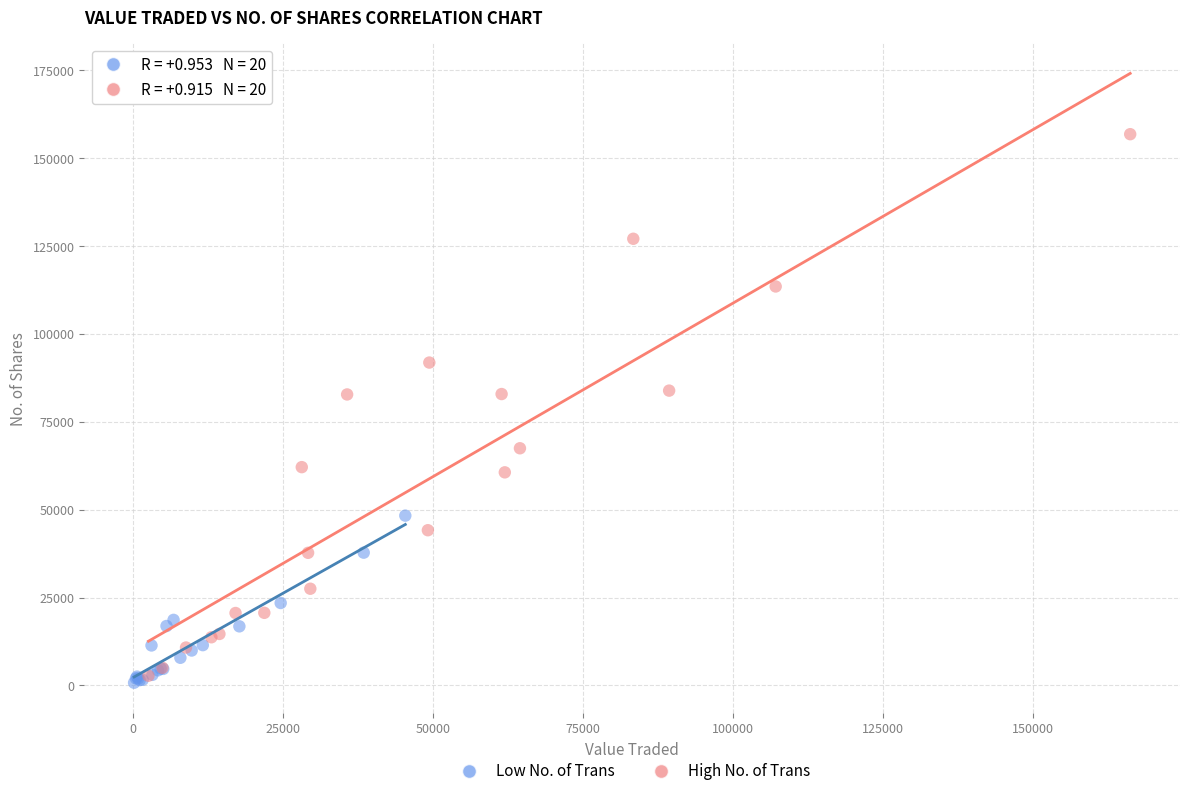

Which series has the widest spread of Y values?

High No. of Trans